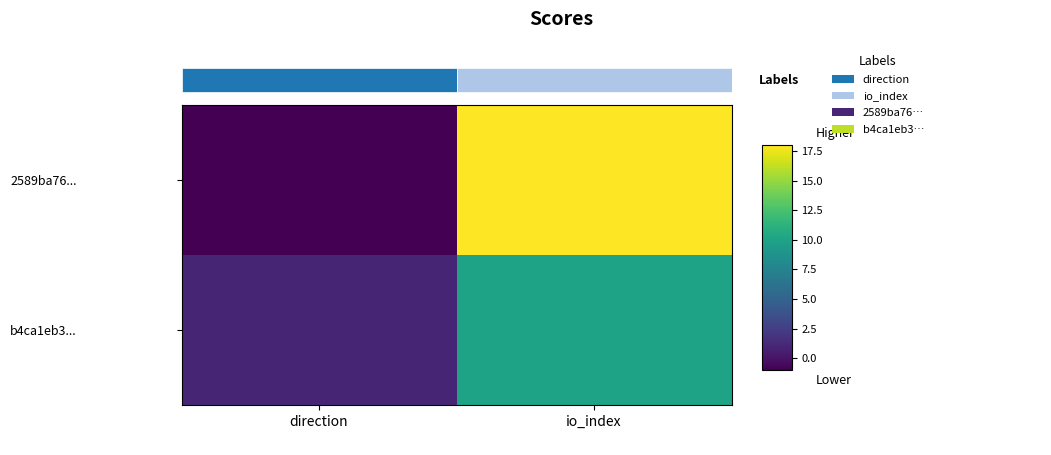

Reading left to right, extract all data points from this chart.

2589ba76...: direction=-1	io_index=18
b4ca1eb3...: direction=1	io_index=10